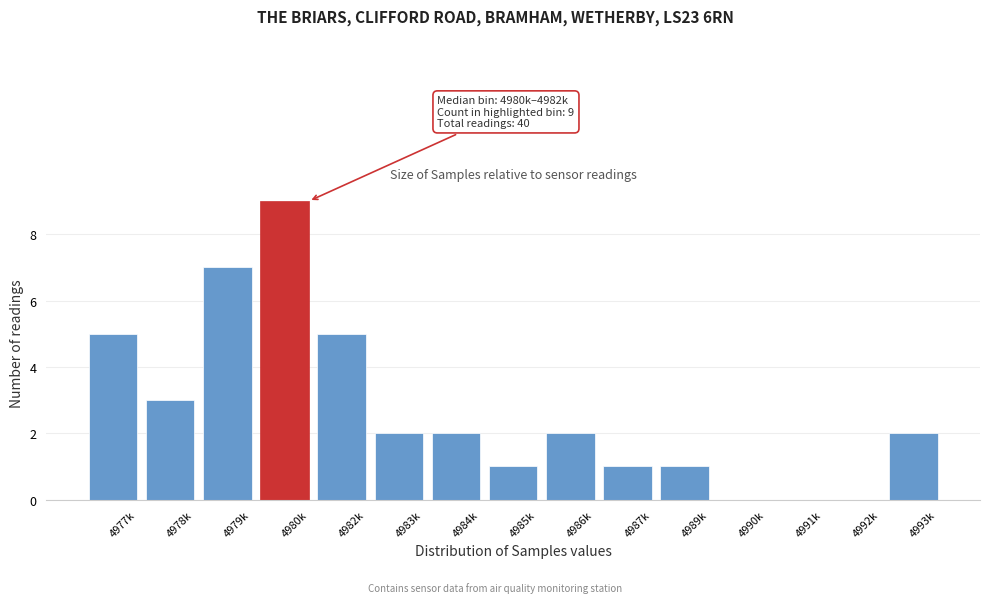

Reading left to right, list all the values displayed in this chart.

4977k=5	4978k=3	4979k=7	4980k=9	4982k=5	4983k=2	4984k=2	4985k=1	4986k=2	4987k=1	4989k=1	4990k=0	4991k=0	4992k=0	4993k=2